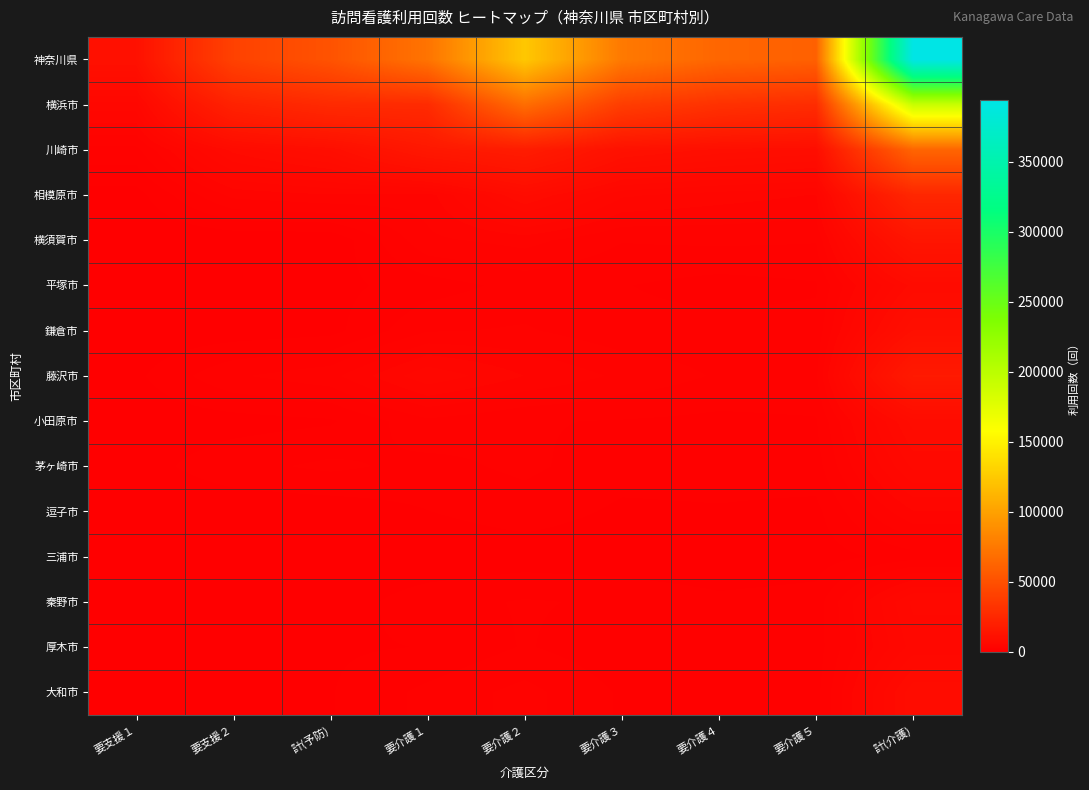

Count the number of data series in this chart.

15